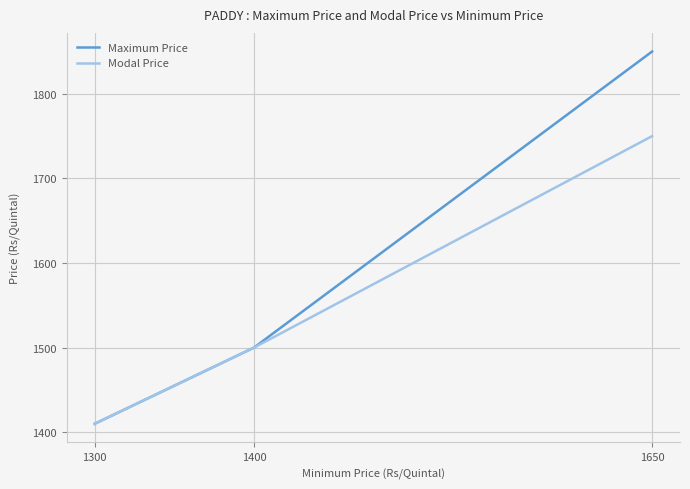

Is this an area chart (filled region under the line)?

No